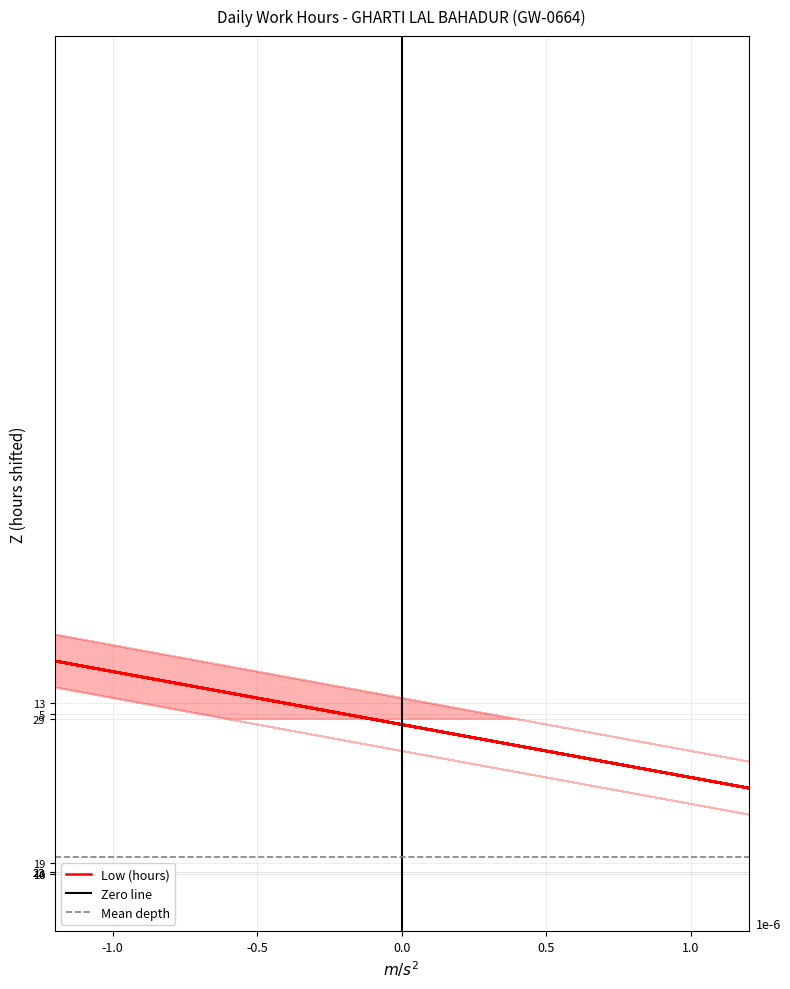

At which label is the value closest to -7?

30